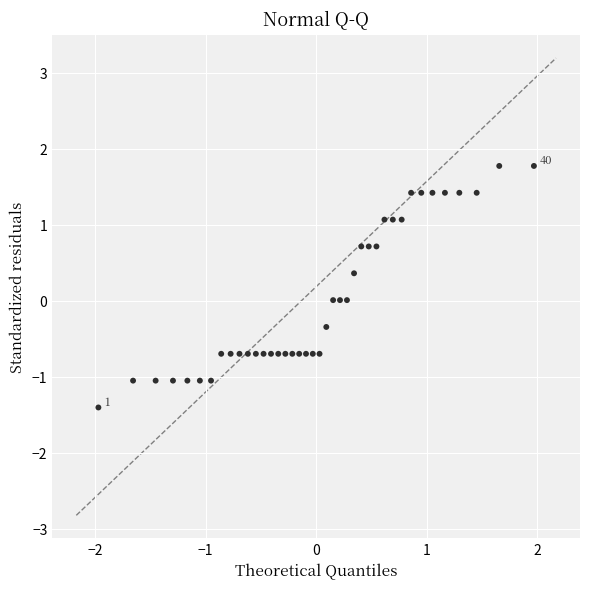

What is the range of X values (max minus min)?

3.9